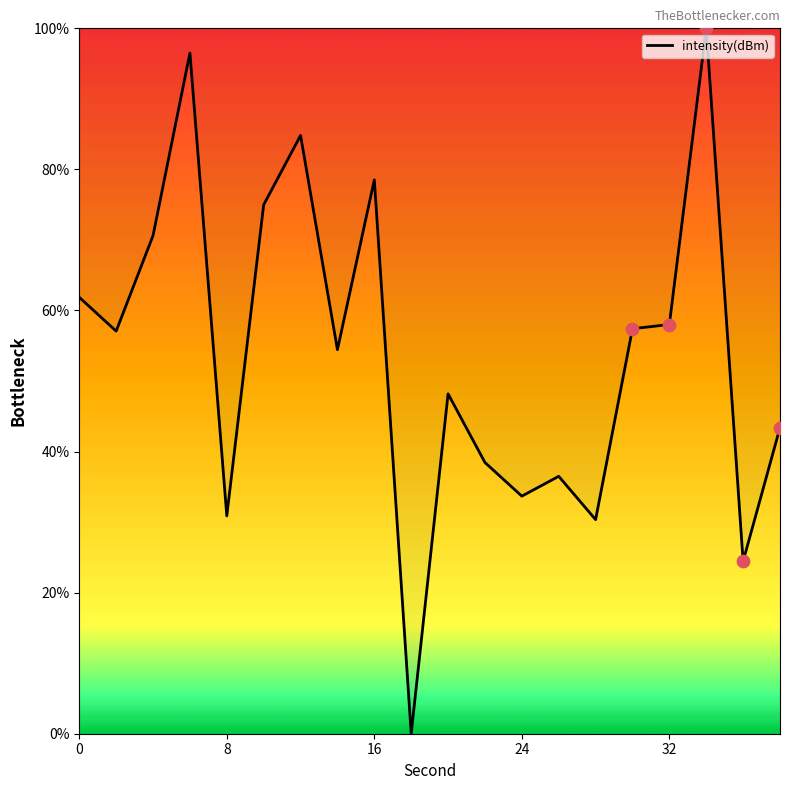

What is the difference between the maximum and minimum values?

100.0